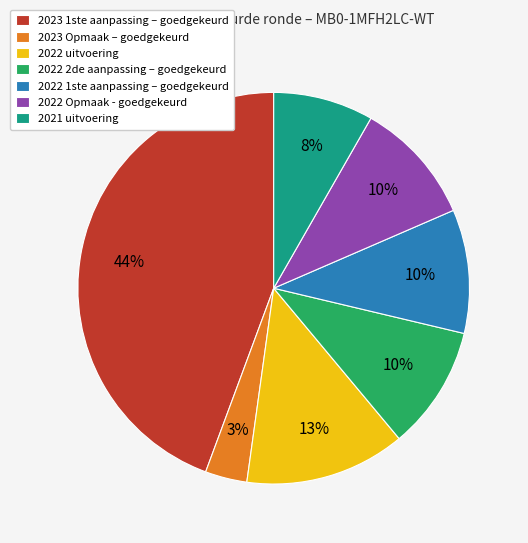

Do 2022 Opmaak - goedgekeurd and 2022 1ste aanpassing – goedgekeurd together represent more than half of the pie?

No